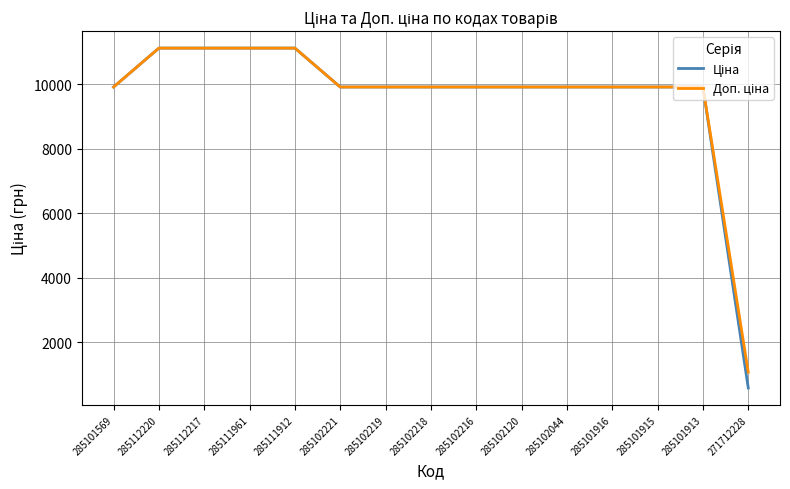

What is the total value across all series at 285111961?

22227.2